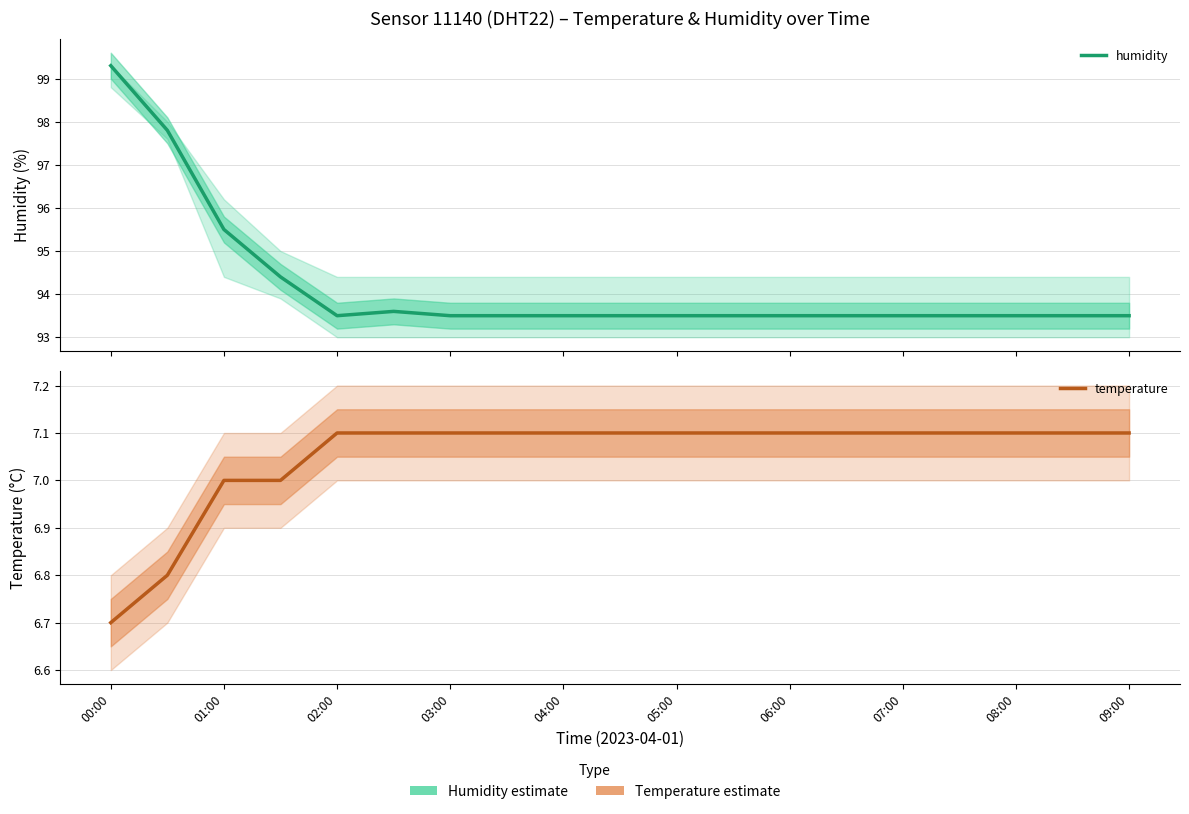

Does the chart have visible grid lines?

Yes